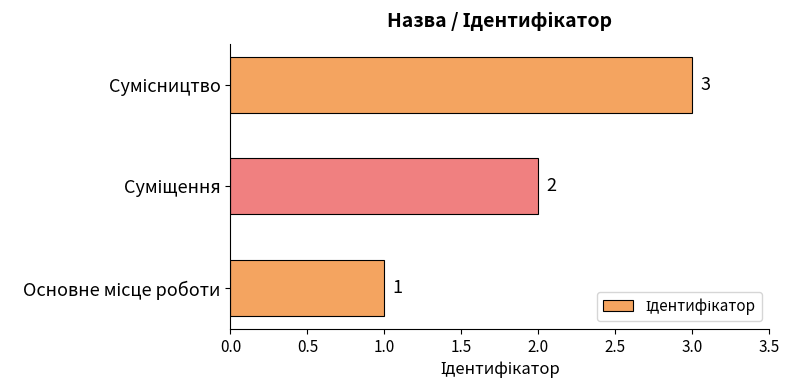

Count the values in the range 1 to 3.

3